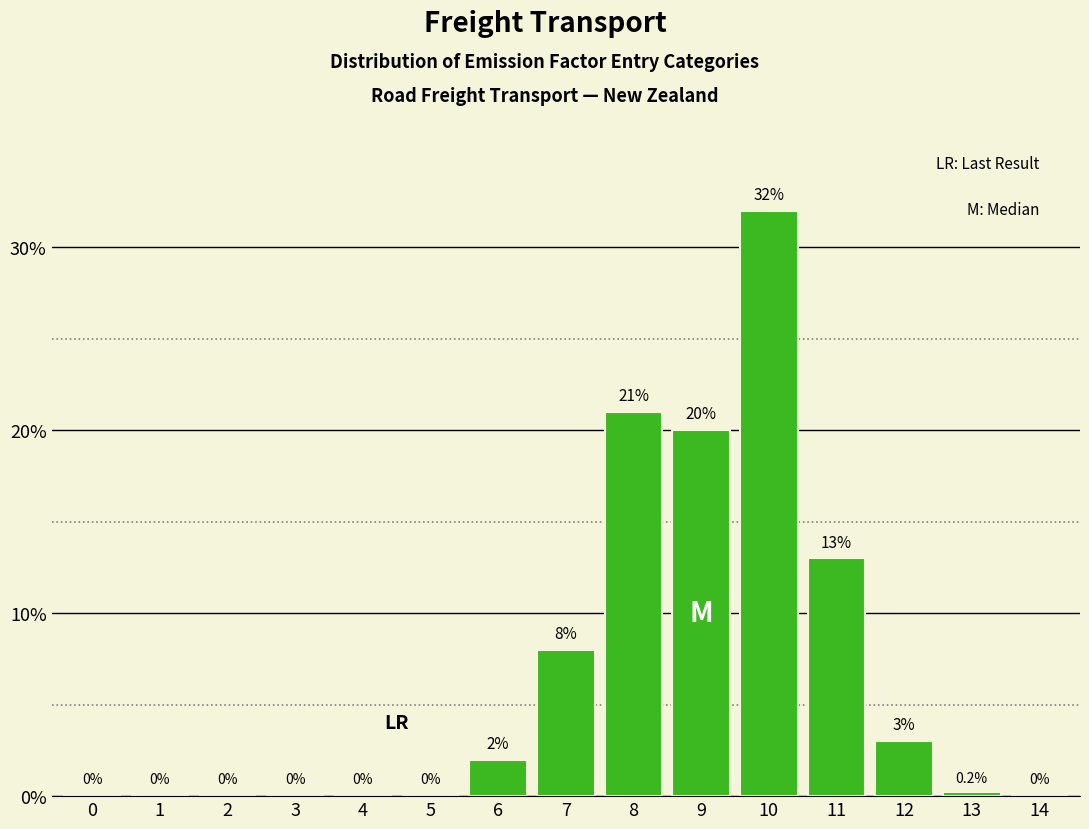

Reading left to right, transcribe all the data shown in this chart.

0=0.0	1=0.0	2=0.0	3=0.0	4=0.0	5=0.0	6=2.0	7=8.0	8=21.0	9=20.0	10=32.0	11=13.0	12=3.0	13=0.2	14=0.0